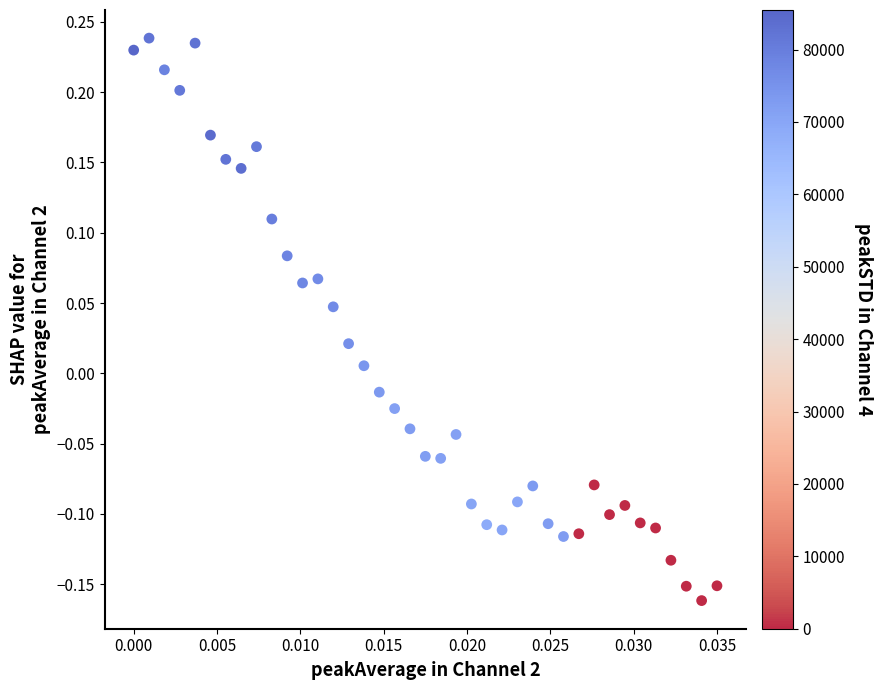

What is the range of Y values (max minus min)?

0.4